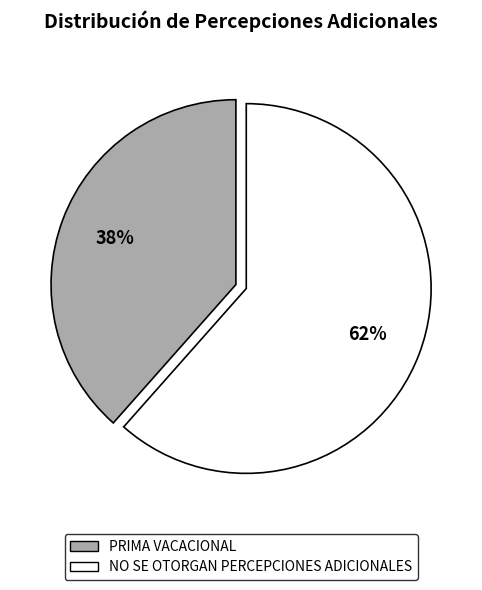

How many segments does this pie chart have?

2